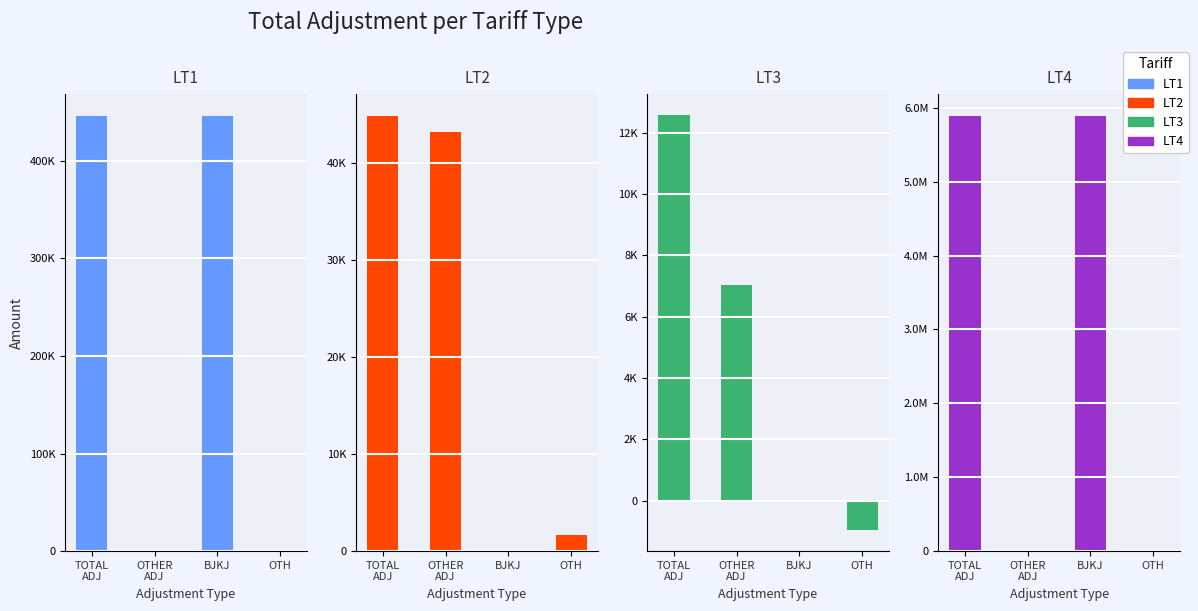

What is the label of the 4th bar from the left?

OTH